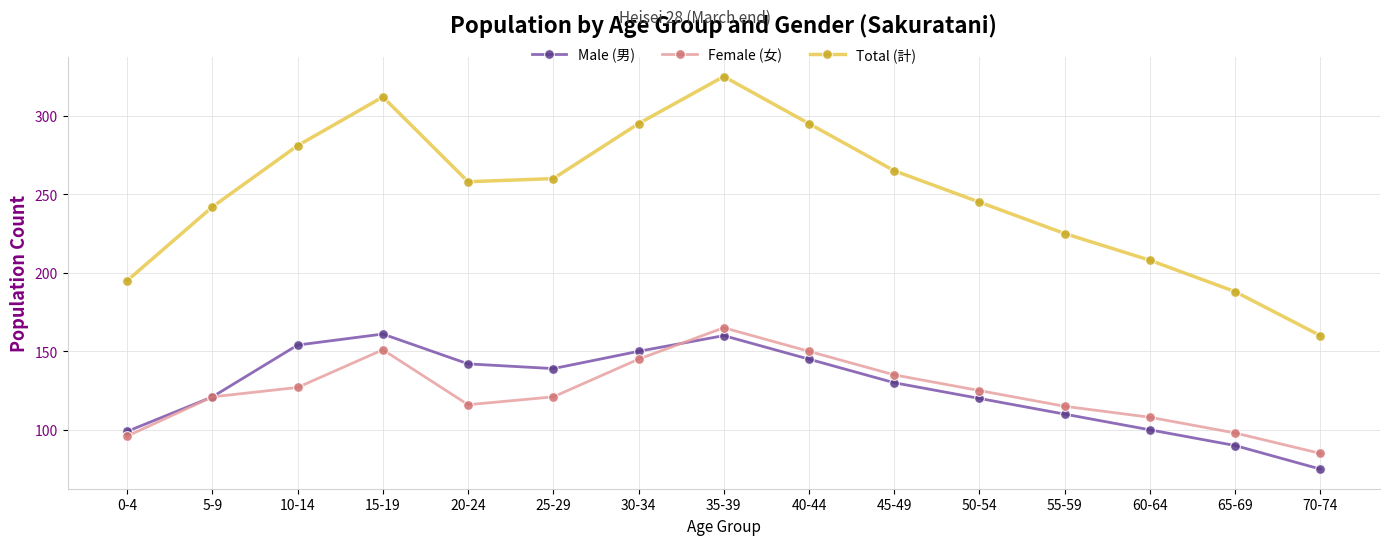

At which label does Female (女) reach its peak?

35-39